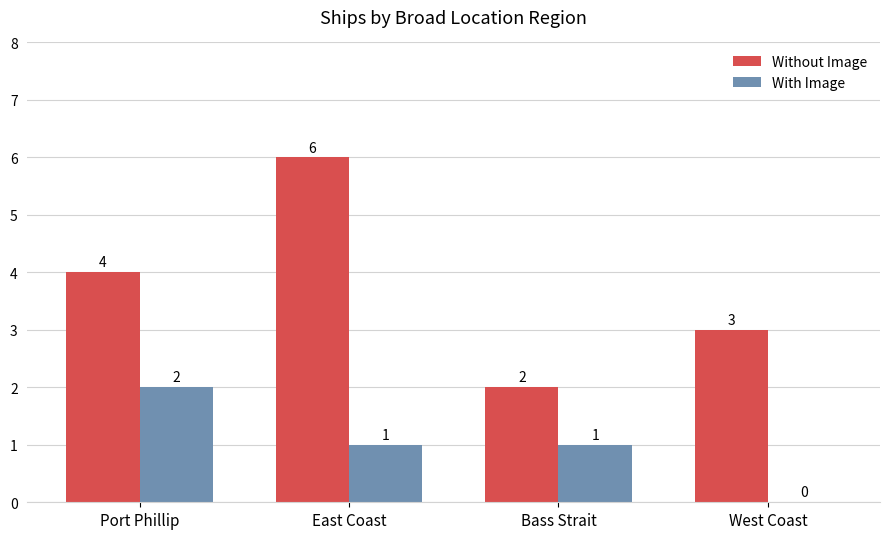

Reading right to left, transcribe all the data shown in this chart.

Without Image: 3	2	6	4
With Image: 0	1	1	2